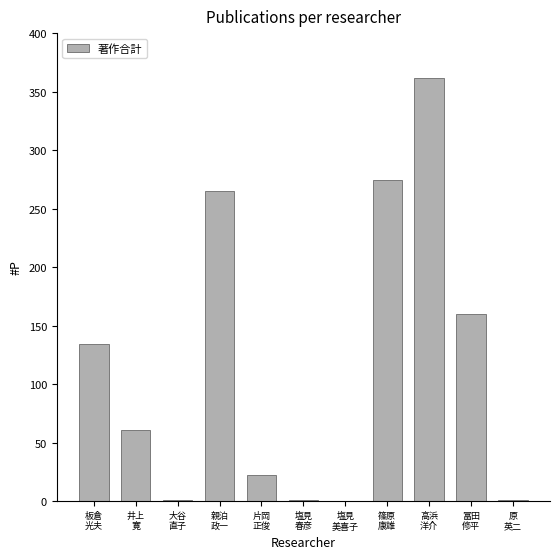

How many categories are shown in the chart?

11